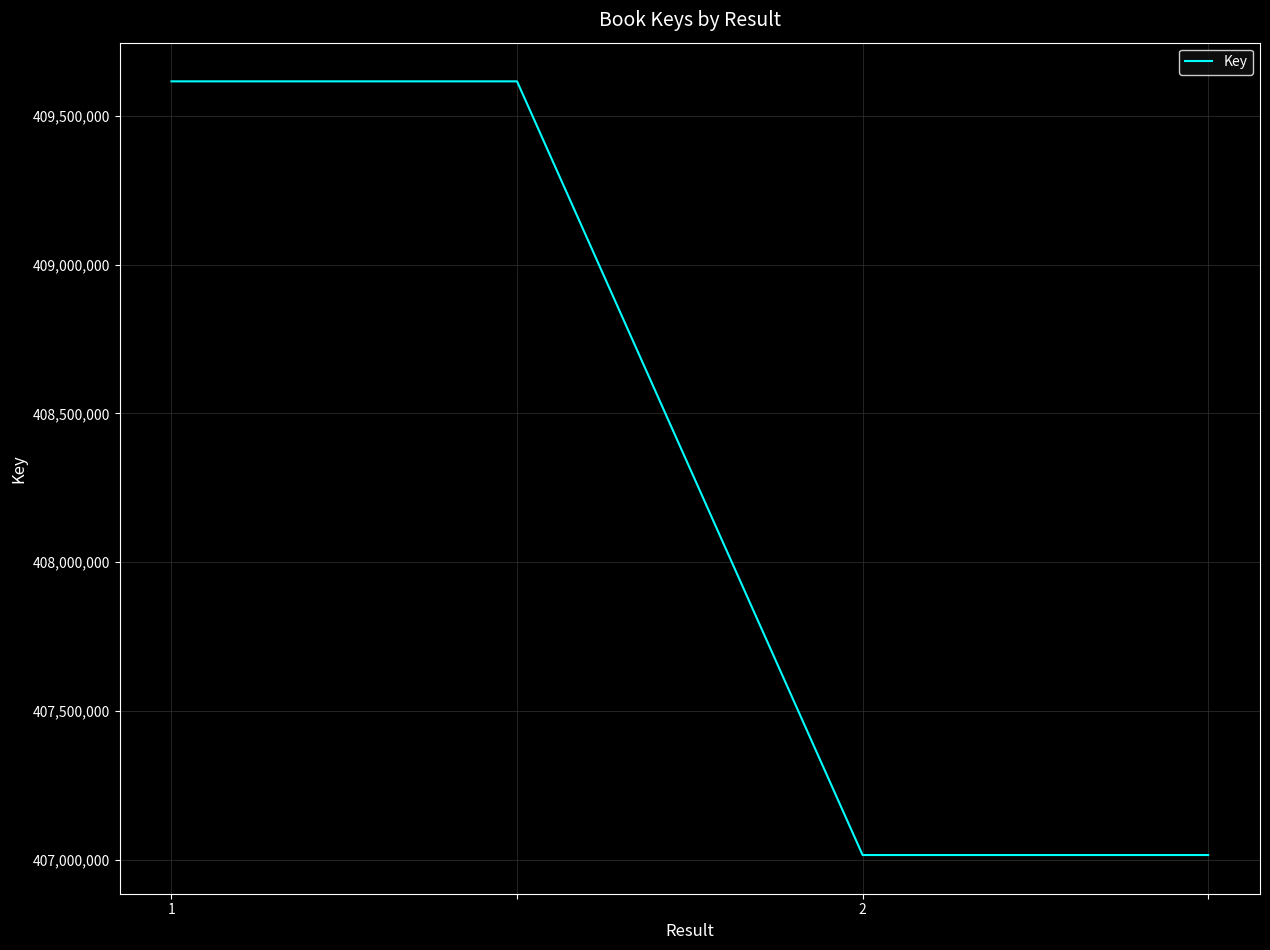

How many lines are shown in the chart?

1